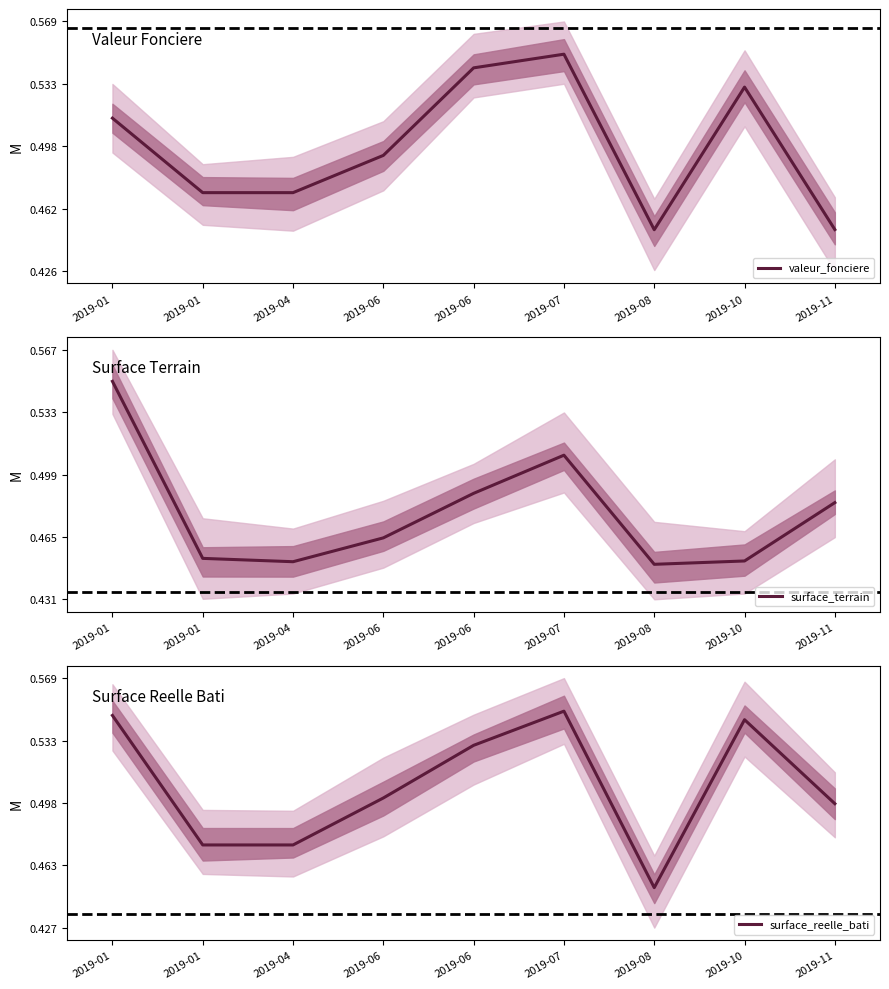

Which label corresponds to the smallest value in the chart?

2019-08